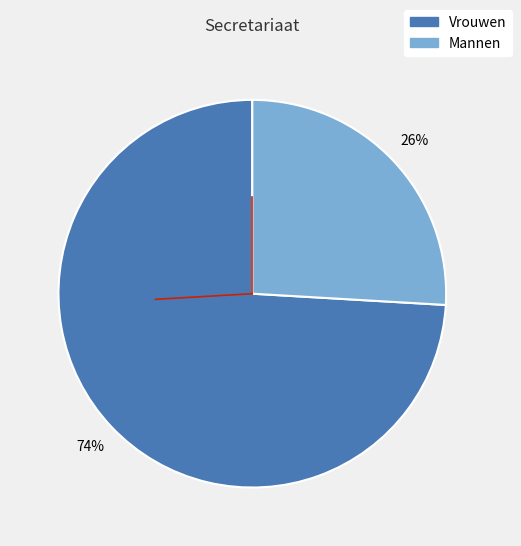

To the nearest percent, what is the combined percentage of Mannen and Vrouwen?

100%